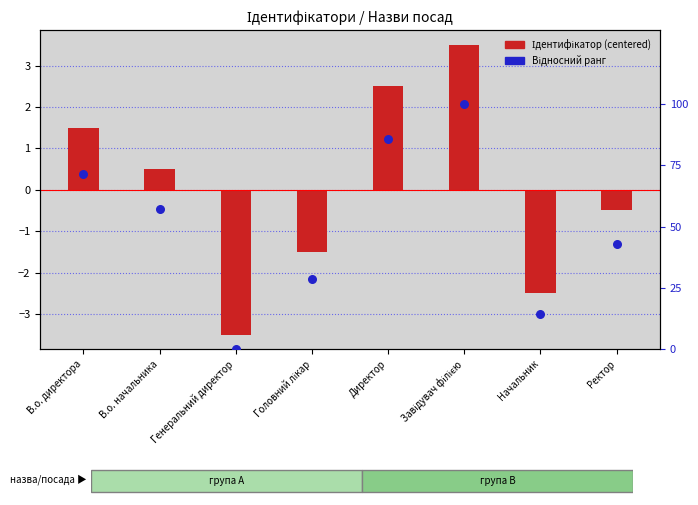

At which category is the sum across all series the highest?

Завідувач філією